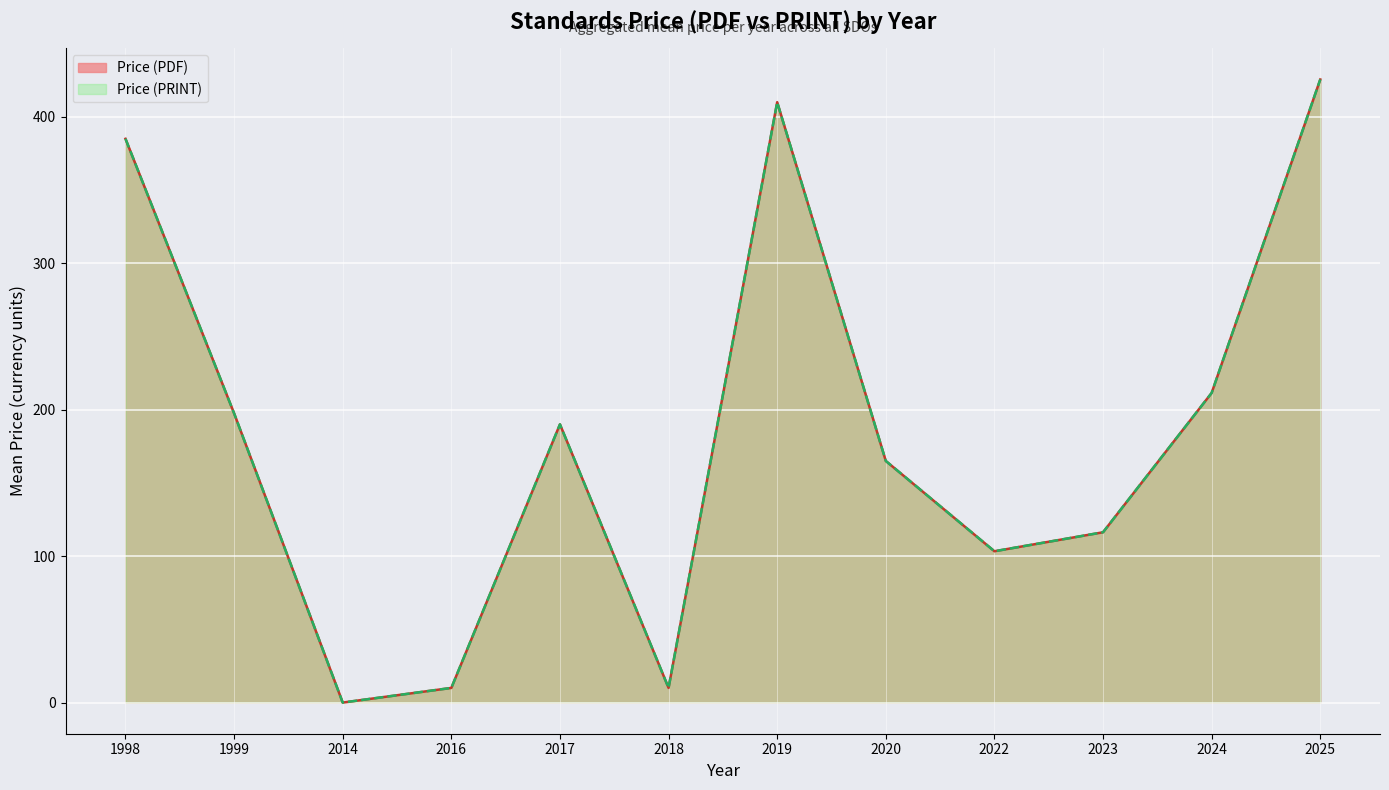

List the series in order of their peak value, highest first.

Price (PDF), Price (PRINT)